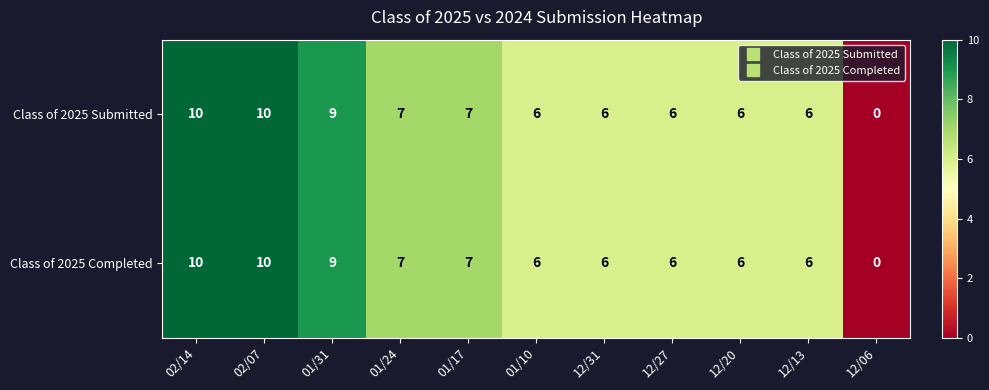

What is the difference between the maximum and second lowest values in the Class of 2025 Completed series?

4